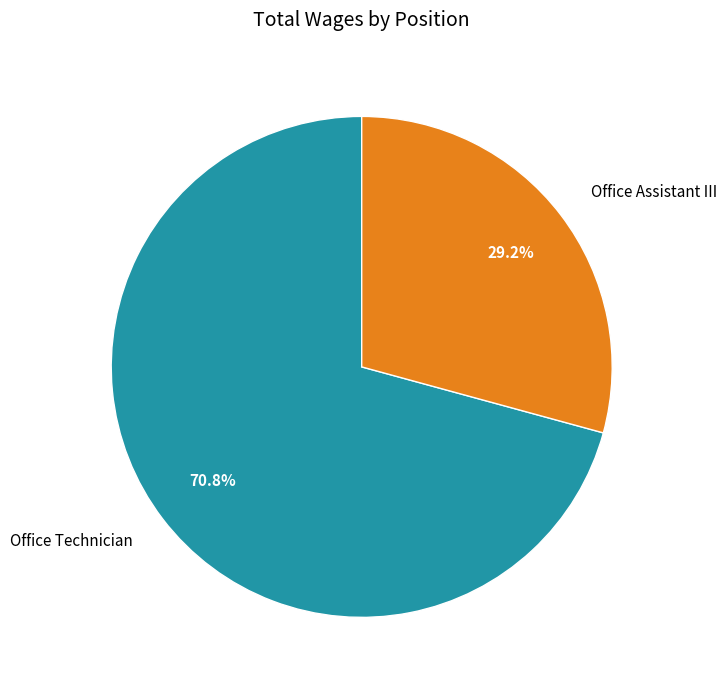

Does Office Assistant III account for over 50% of the chart?

No